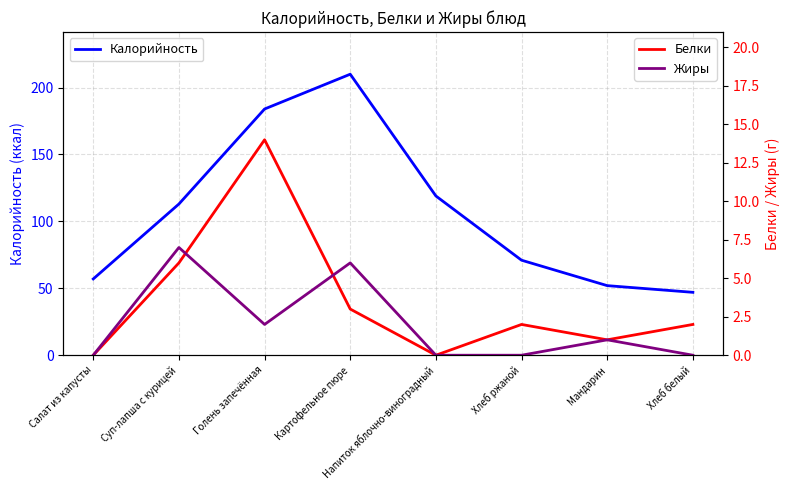

At which category is the sum across all series the highest?

Картофельное пюре